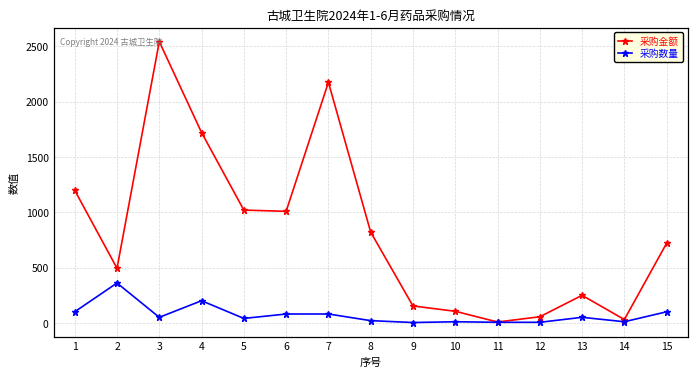

Which has a higher value, 13 or 15?

15